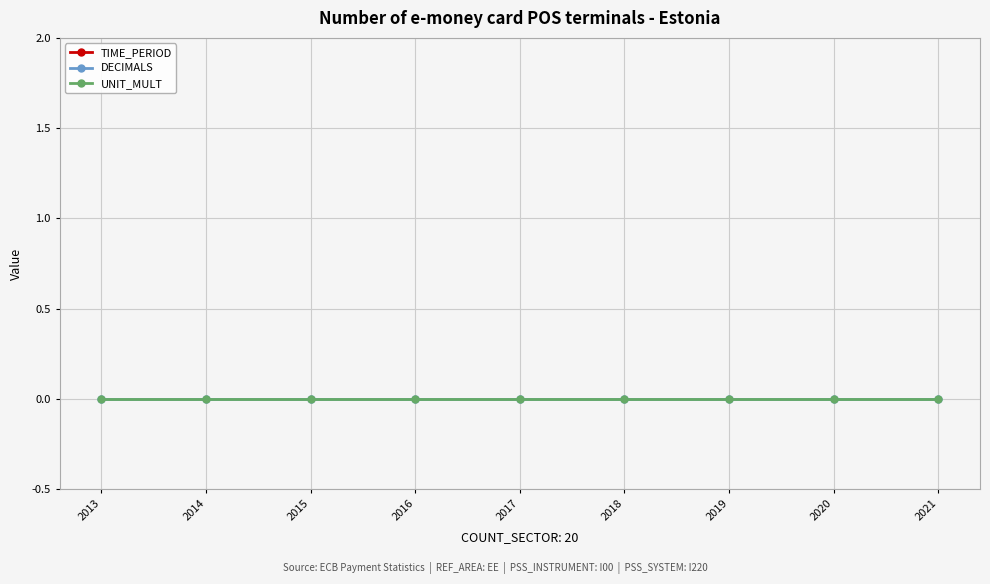

Reading left to right, list all the values displayed in this chart.

TIME_PERIOD: 2013	2014	2015	2016	2017	2018	2019	2020	2021
DECIMALS: 0	0	0	0	0	0	0	0	0
UNIT_MULT: 0	0	0	0	0	0	0	0	0